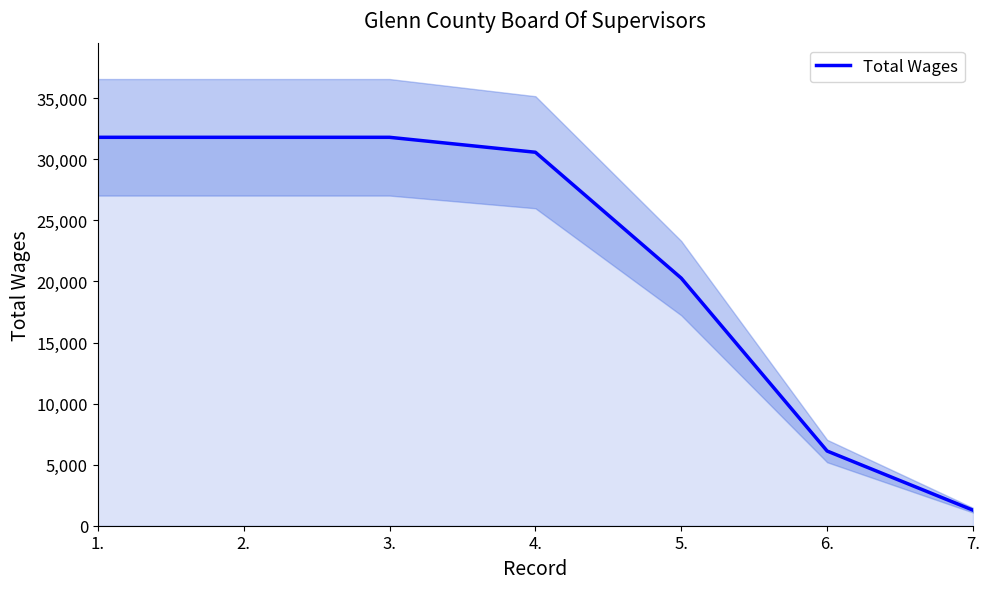

What is the difference between the values at 1. and 5.?

11532